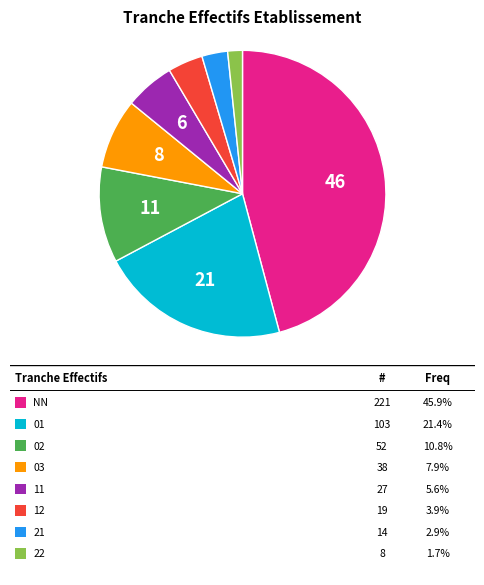

How many slices are in this pie chart?

8